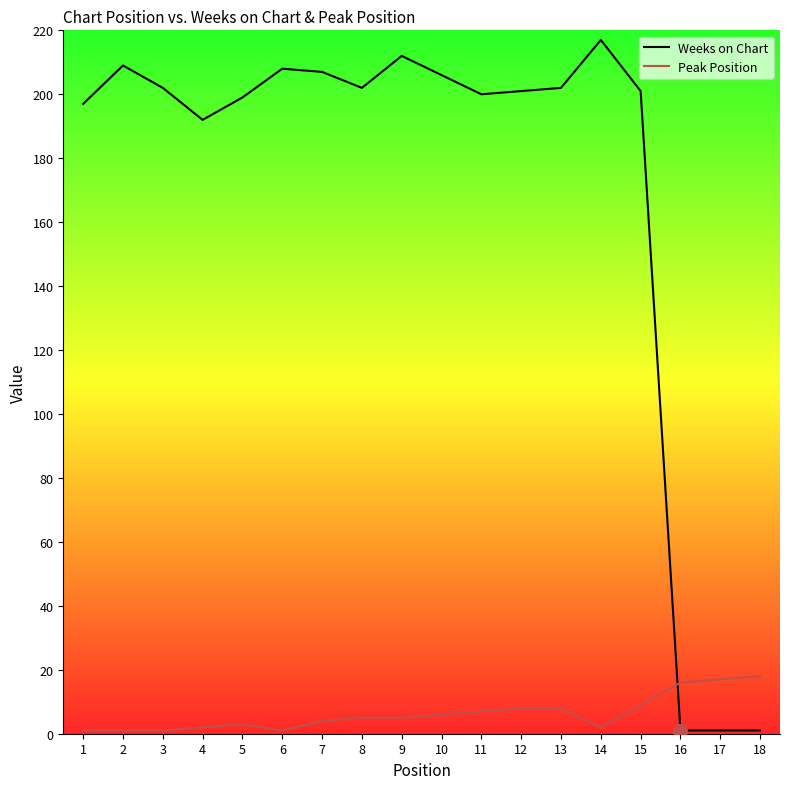

Where is Weeks on Chart nearest to the value 109?

4